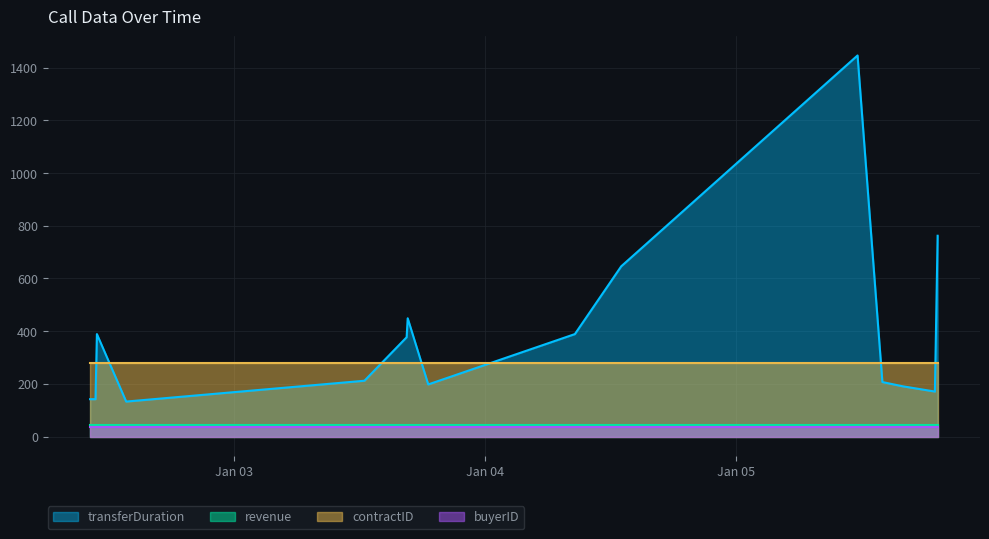

At 2024-01-04 12:59:32, list the series in order from largest to smallest.

transferDuration, contractID, revenue, buyerID